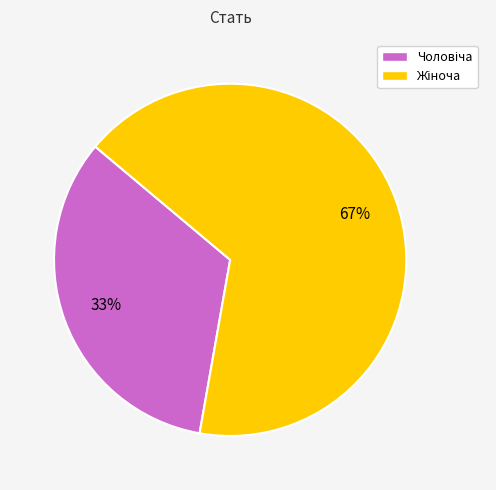

Does any single category account for the majority?

Yes